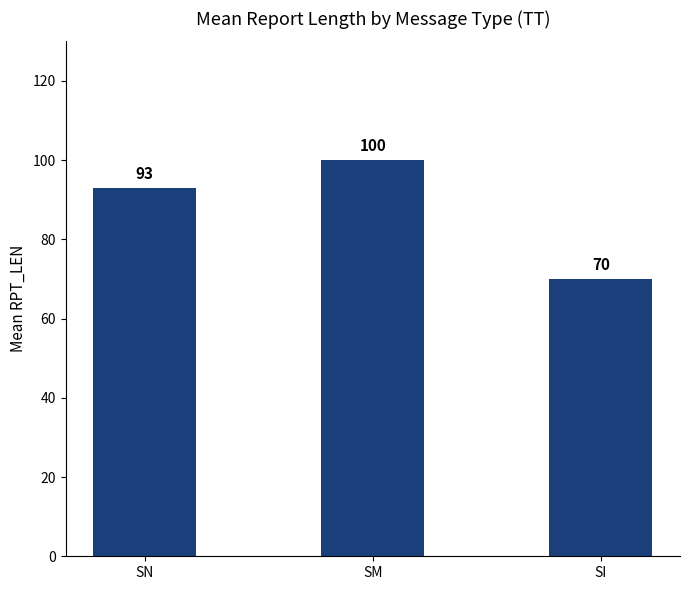

Between SI and SN, which is larger?

SN